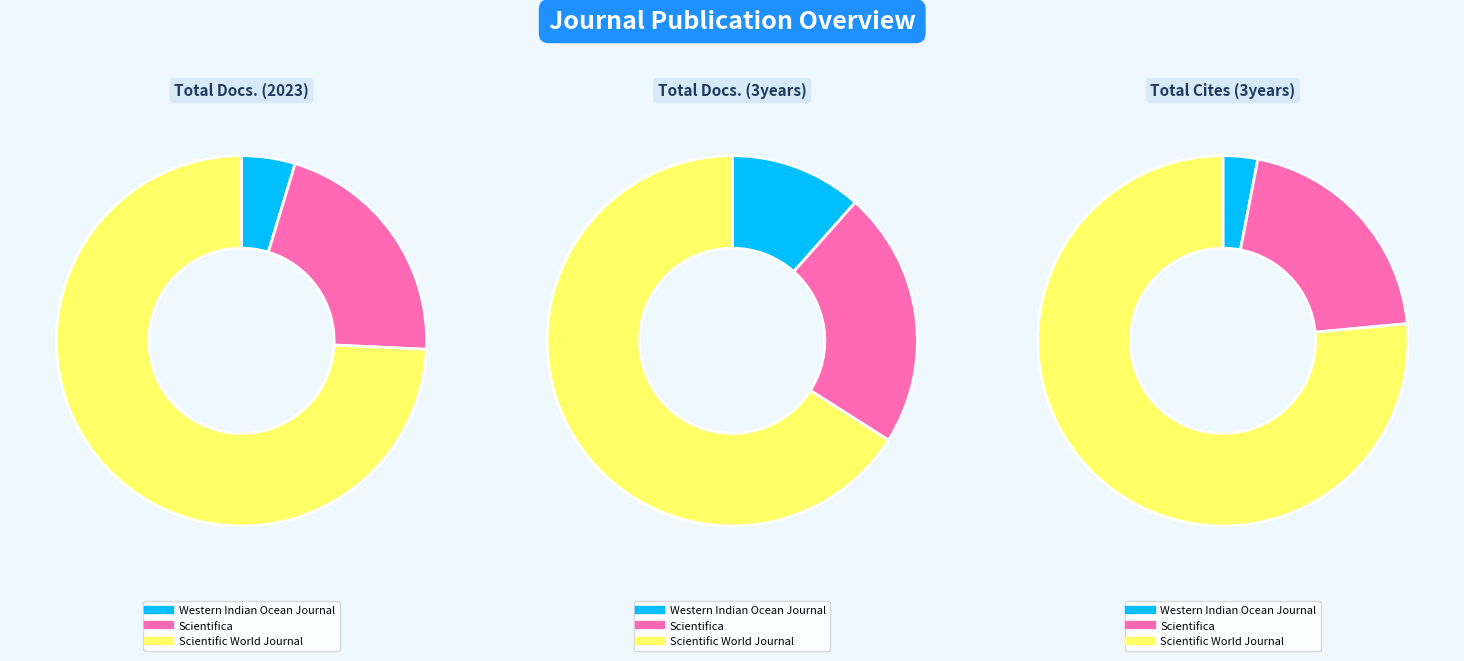

To the nearest percent, what is the difference between the largest and smallest slice percentages?

70%